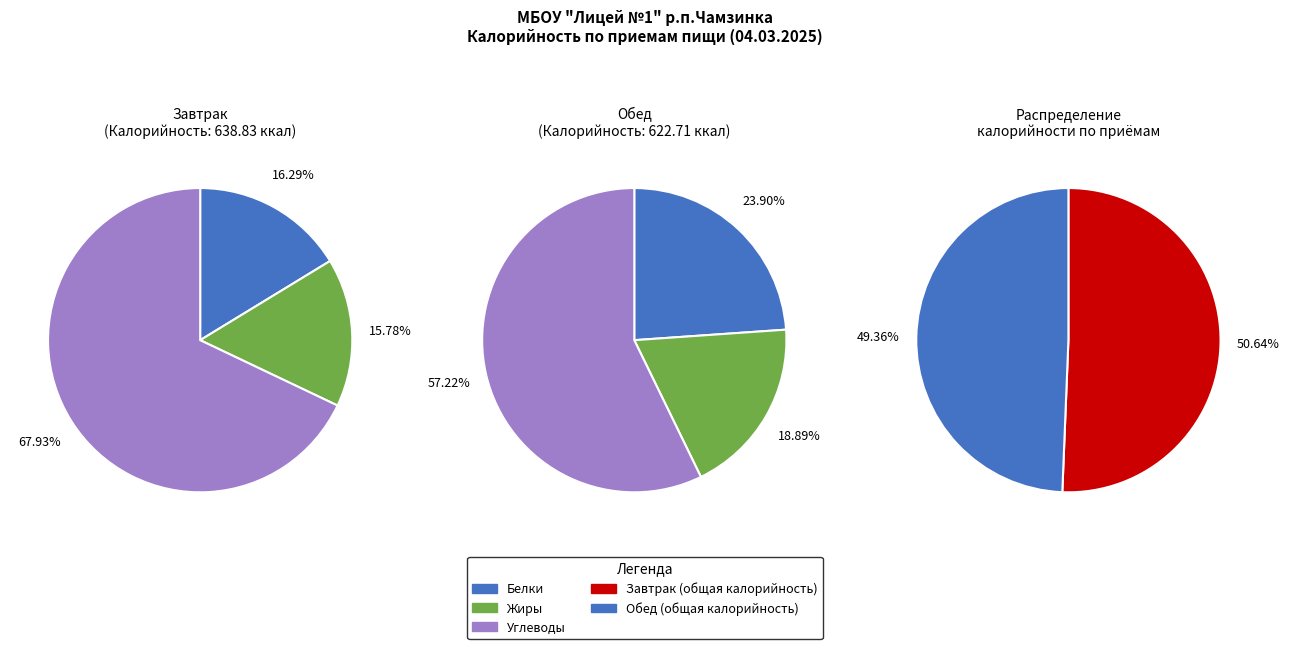

Which has a higher value, Завтрак or Обед?

Завтрак